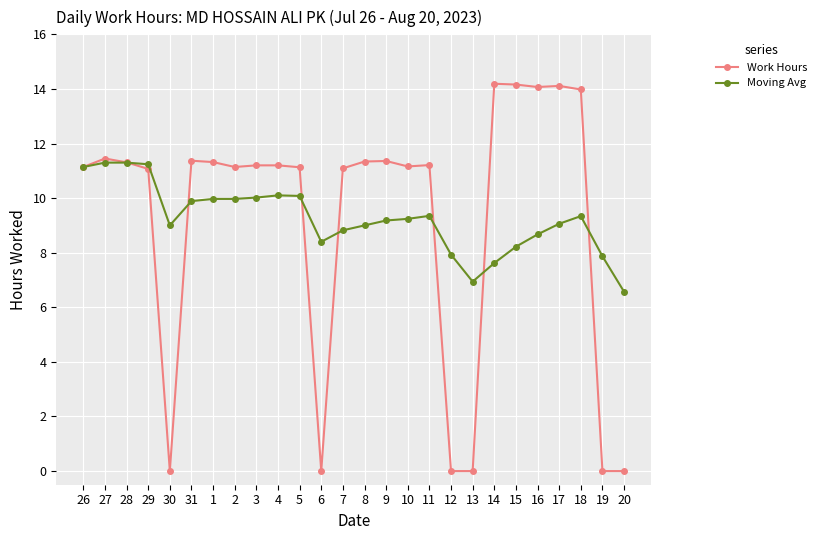

Is the value of Work Hours at 29 greater than the value of Moving Avg at 17?

Yes